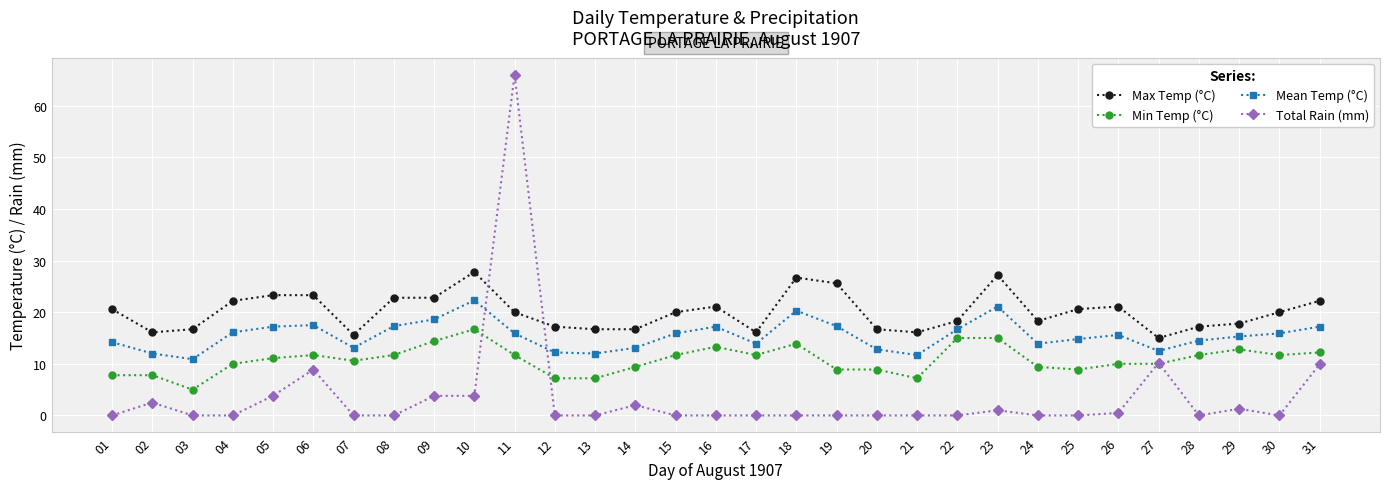

What value does the Mean Temp (°C) series have at 12?

12.2